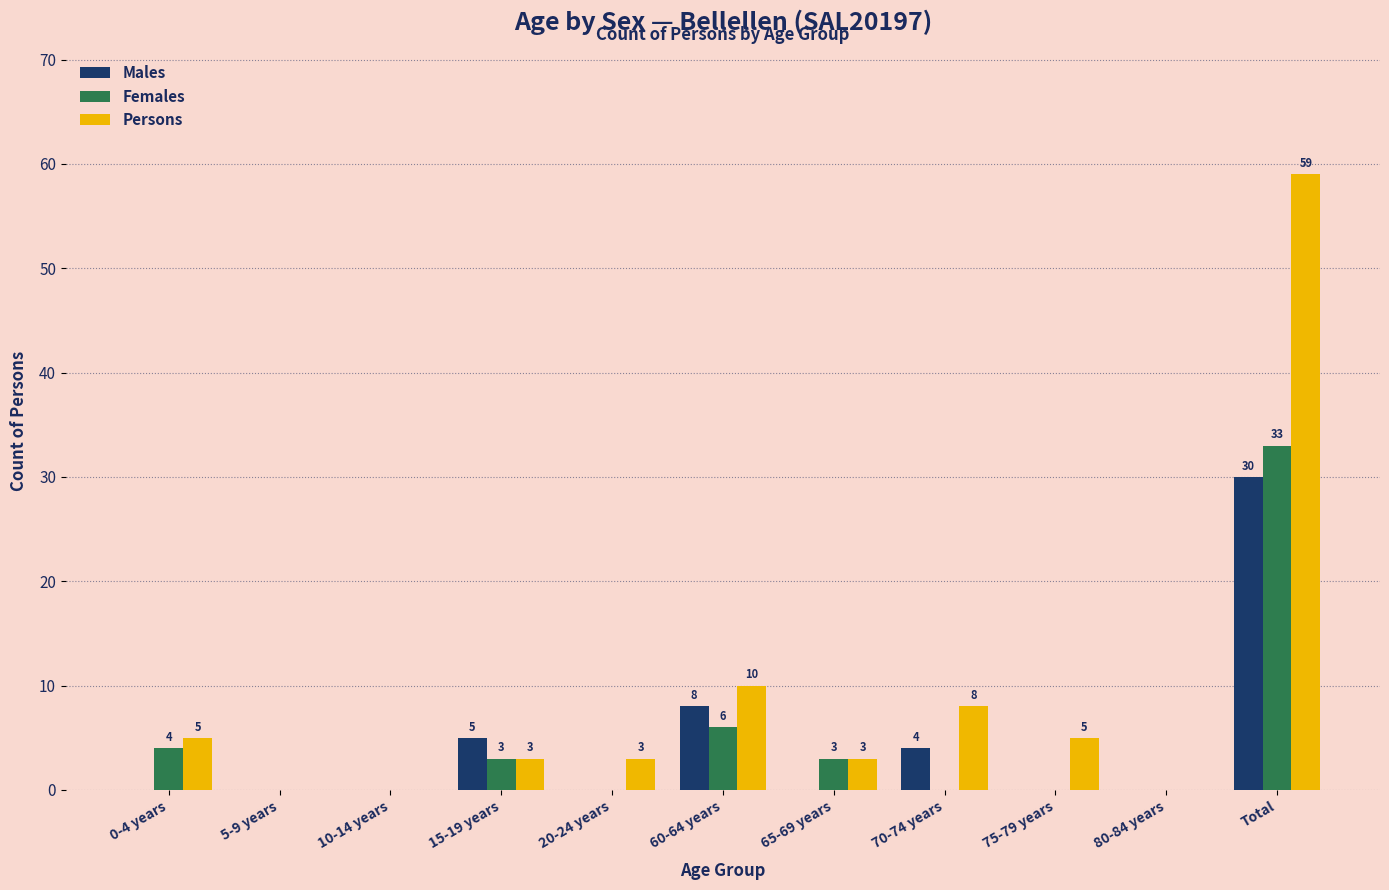

At which category is the sum across all series the highest?

Total